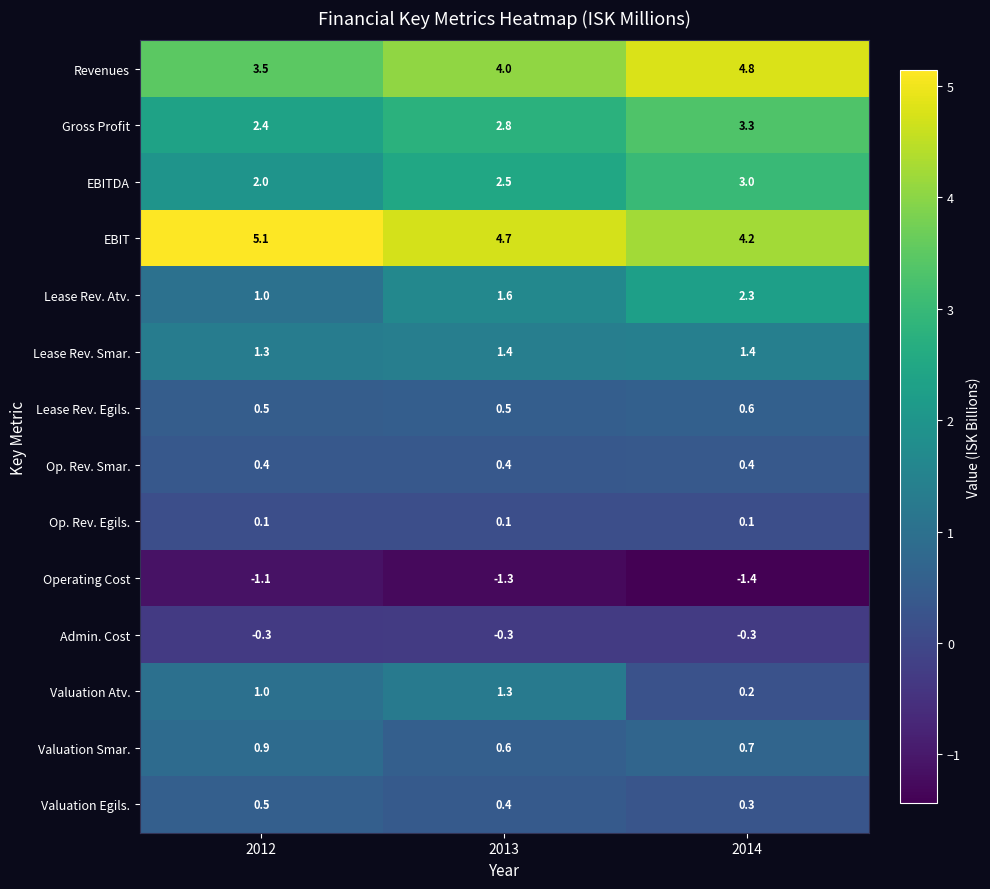

What is the average value of the Admin. Cost series?

-0.3